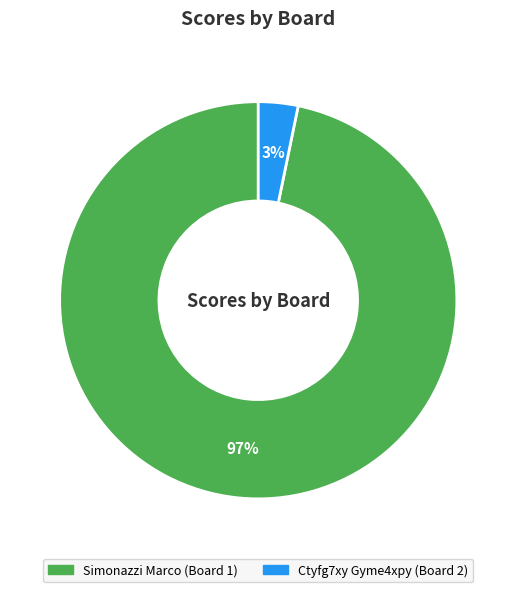

To the nearest percent, what is the difference between the largest and smallest slice percentages?

94%